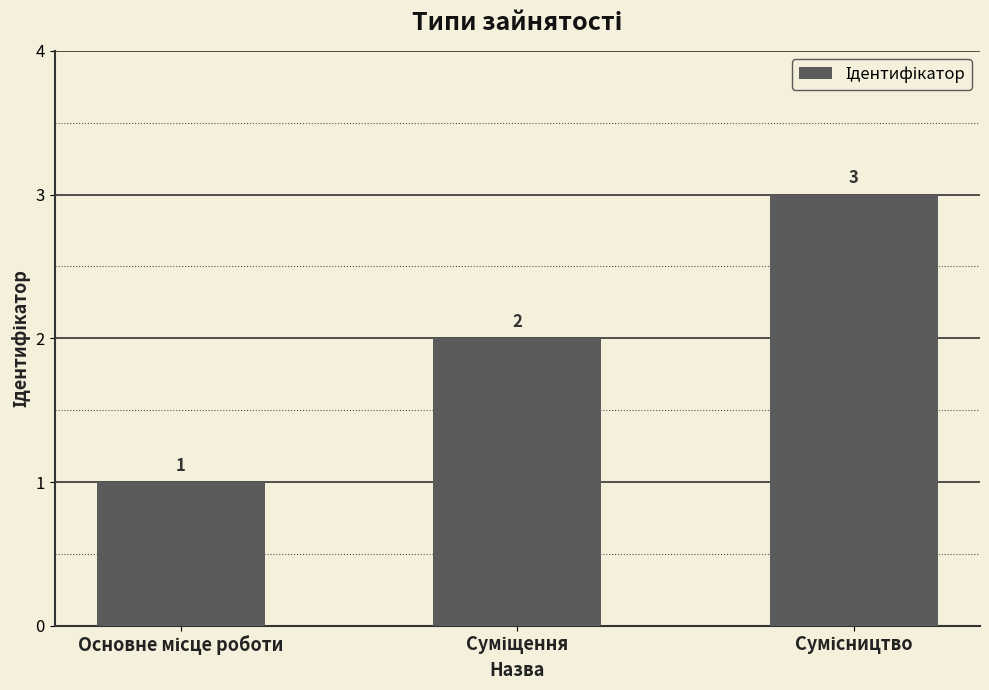

How many distinct data groups are displayed?

1